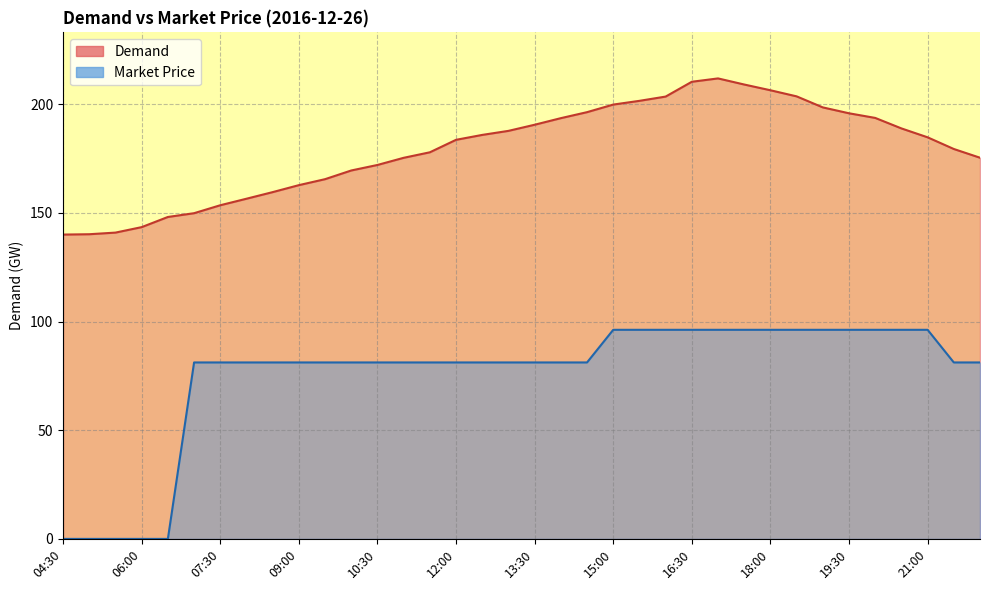

Rank the series by their average value, from highest to lowest.

Demand, Market Price